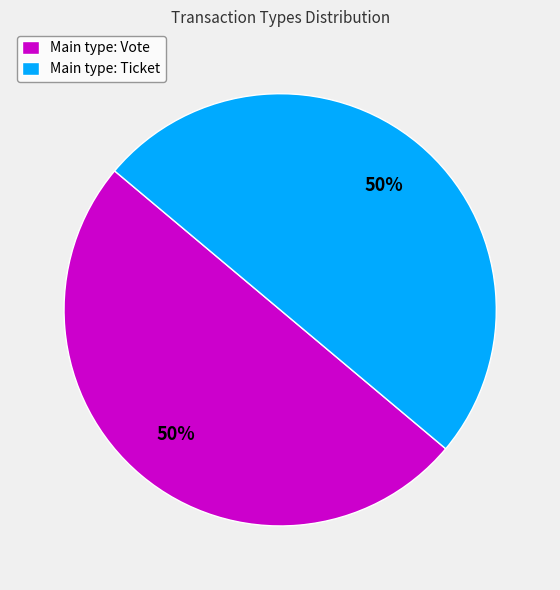

True or false: Main type: Vote accounts for 39% of the total.

False